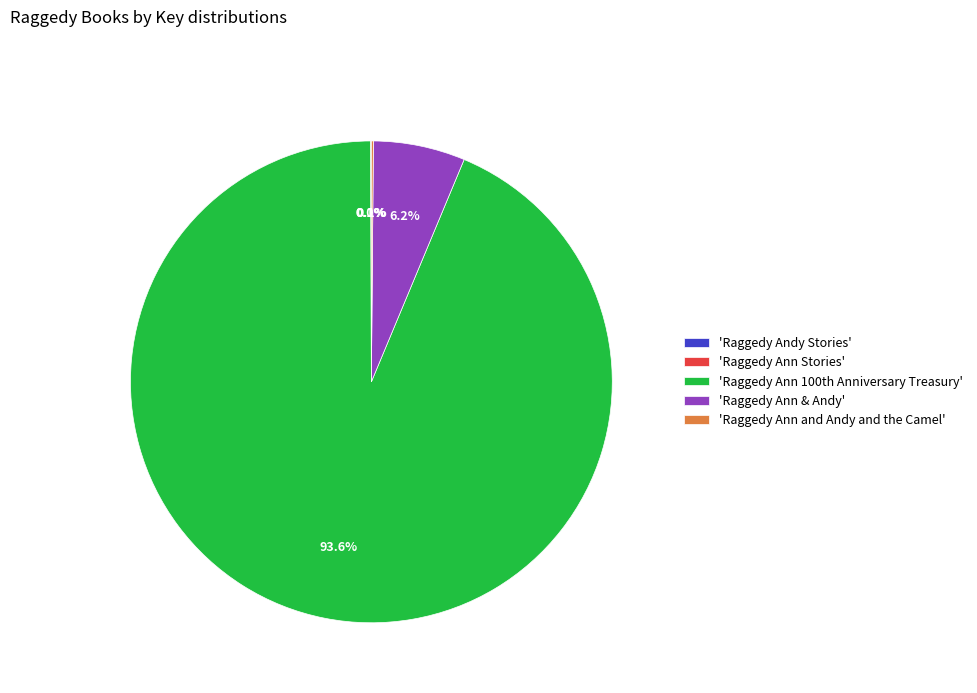

Which slice is the largest?

'Raggedy Ann 100th Anniversary Treasury'